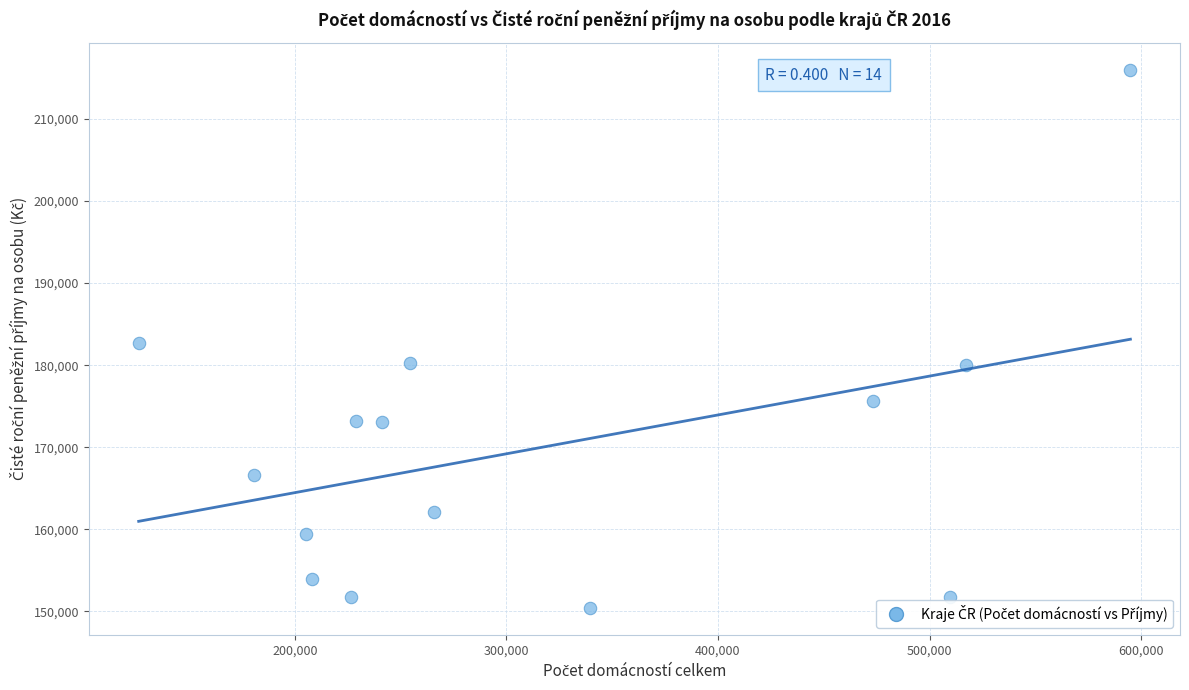

What is the range of X values (max minus min)?

468669.0